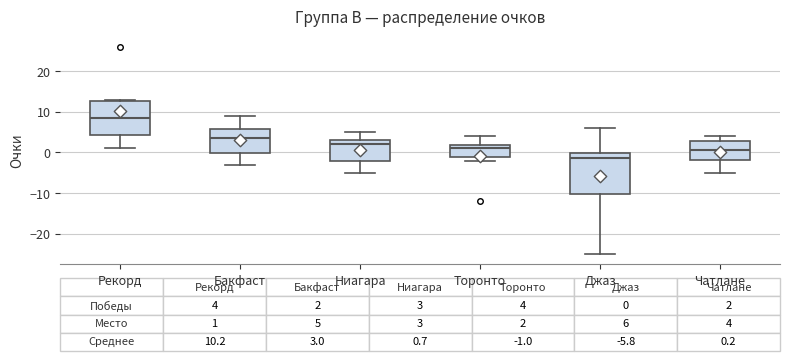

Which box has the lowest median line?

Джаз